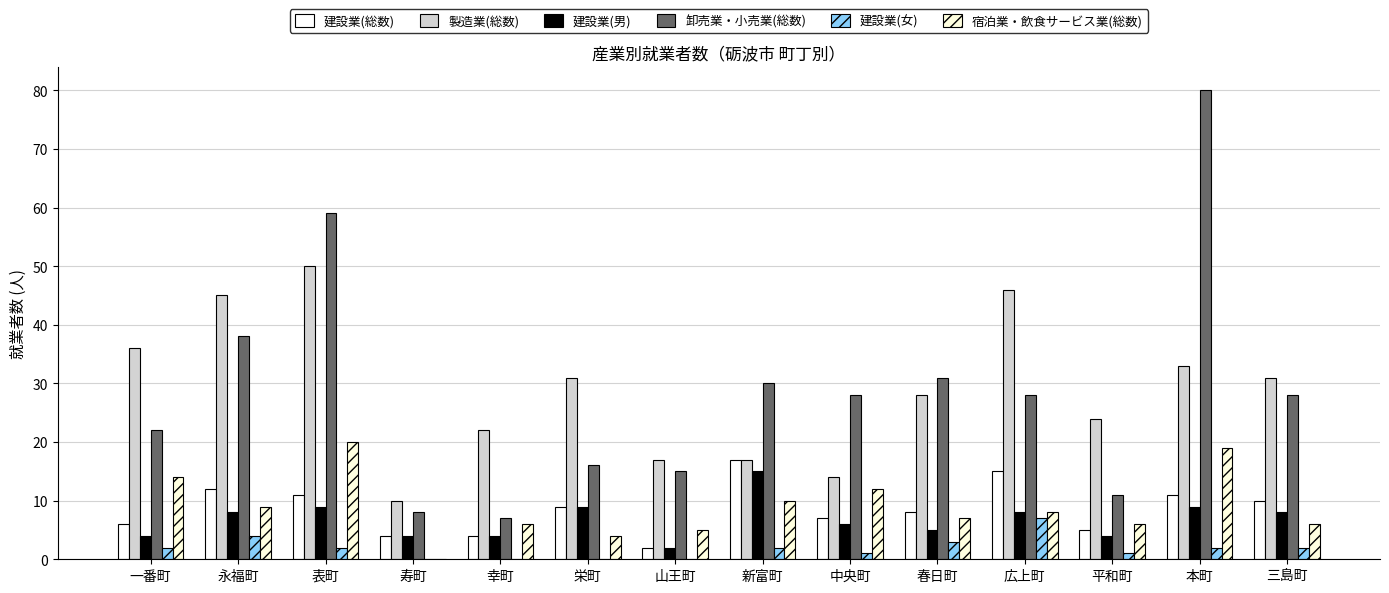

Reading left to right, list all the values displayed in this chart.

建設業(総数): 一番町=6	永福町=12	表町=11	寿町=4	幸町=4	栄町=9	山王町=2	新富町=17	中央町=7	春日町=8	広上町=15	平和町=5	本町=11	三島町=10
製造業(総数): 一番町=36	永福町=45	表町=50	寿町=10	幸町=22	栄町=31	山王町=17	新富町=17	中央町=14	春日町=28	広上町=46	平和町=24	本町=33	三島町=31
建設業(男): 一番町=4	永福町=8	表町=9	寿町=4	幸町=4	栄町=9	山王町=2	新富町=15	中央町=6	春日町=5	広上町=8	平和町=4	本町=9	三島町=8
卸売業・小売業(総数): 一番町=22	永福町=38	表町=59	寿町=8	幸町=7	栄町=16	山王町=15	新富町=30	中央町=28	春日町=31	広上町=28	平和町=11	本町=80	三島町=28
建設業(女): 一番町=2	永福町=4	表町=2	寿町=0	幸町=0	栄町=0	山王町=0	新富町=2	中央町=1	春日町=3	広上町=7	平和町=1	本町=2	三島町=2
宿泊業・飲食サービス業(総数): 一番町=14	永福町=9	表町=20	寿町=0	幸町=6	栄町=4	山王町=5	新富町=10	中央町=12	春日町=7	広上町=8	平和町=6	本町=19	三島町=6